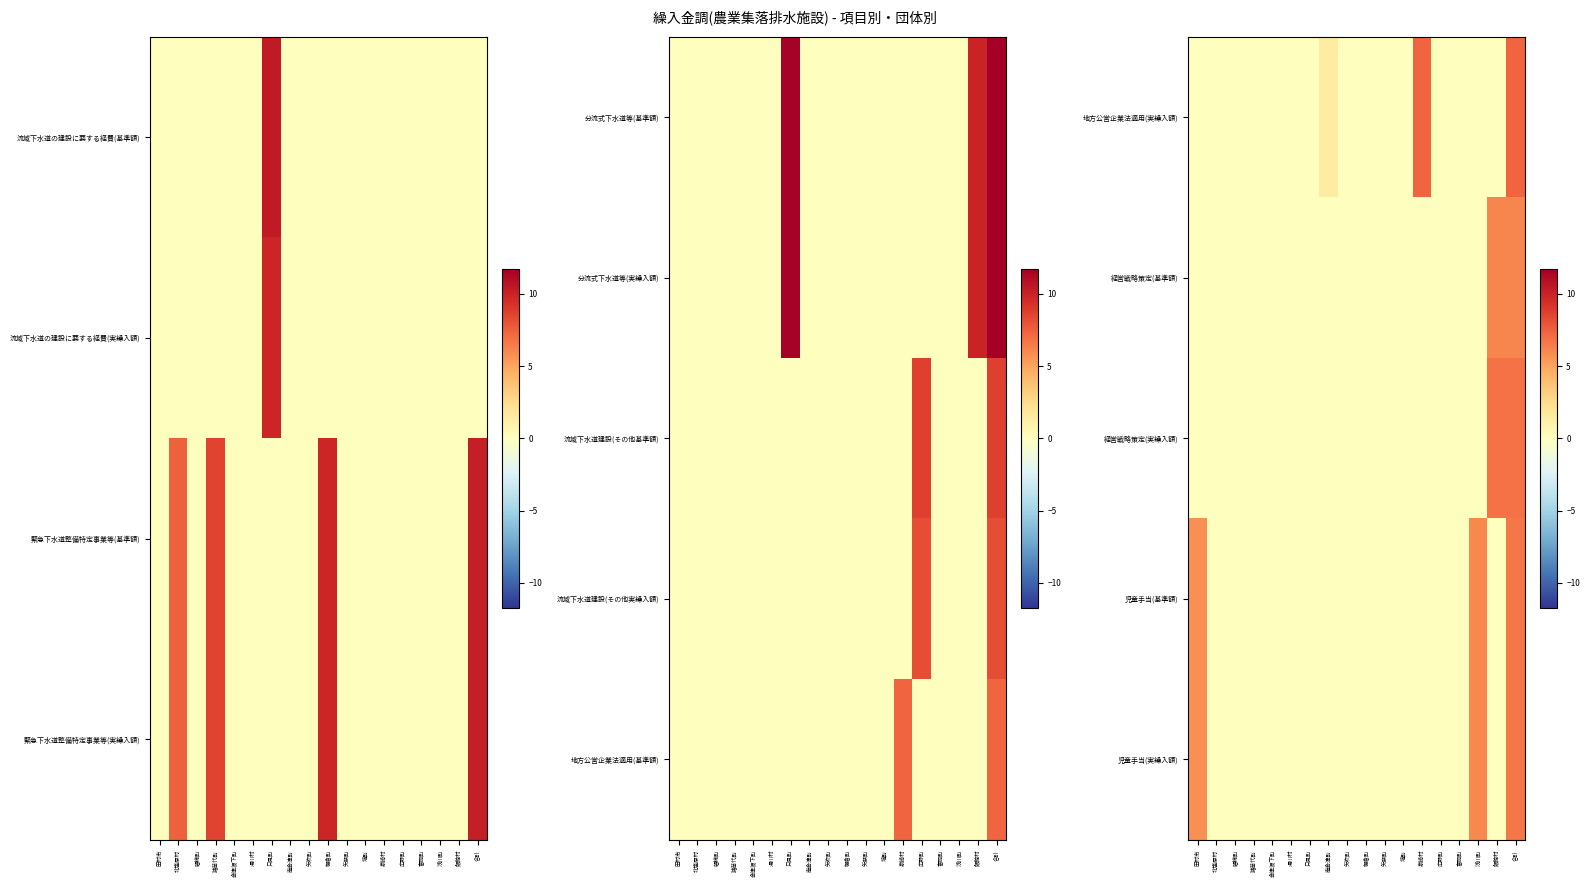

What is the difference between the 経営戦略策定(基準額) values at 矢祭町 and 飯館村?

6.1